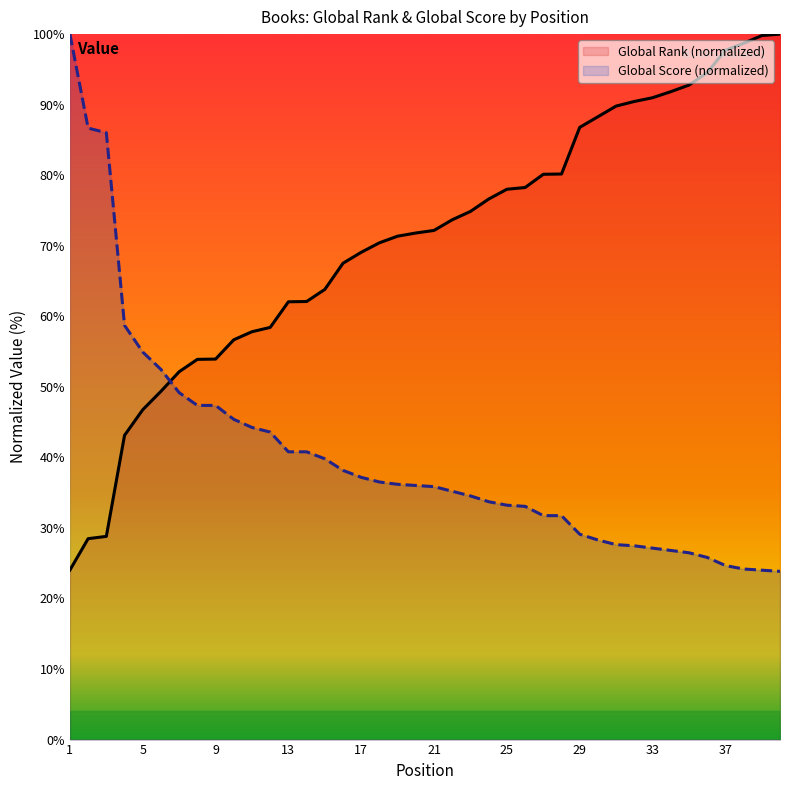

Reading left to right, extract all data points from this chart.

Global Rank: 1=24.0	2=28.5	3=28.8	4=43.1	5=46.8	6=49.4	7=52.1	8=53.9	9=53.9	10=56.7	11=57.8	12=58.4	13=62.1	14=62.1	15=63.8	16=67.5	17=69.1	18=70.4	19=71.4	20=71.8	21=72.2	22=73.7	23=74.9	24=76.6	25=78.0	26=78.3	27=80.1	28=80.2	29=86.8	30=88.3	31=89.8	32=90.5	33=91.0	34=91.8	35=92.8	36=94.5	37=97.7	38=98.7	39=99.8	40=100.0
Global Score: 1=100.0	2=86.7	3=86.0	4=58.7	5=54.9	6=52.5	7=49.2	8=47.4	9=47.4	10=45.4	11=44.2	12=43.6	13=40.8	14=40.8	15=39.8	16=38.2	17=37.2	18=36.5	19=36.2	20=36.0	21=35.9	22=35.2	23=34.5	24=33.7	25=33.2	26=33.1	27=31.7	28=31.7	29=29.1	30=28.3	31=27.6	32=27.5	33=27.1	34=26.8	35=26.5	36=25.8	37=24.7	38=24.2	39=24.0	40=23.8